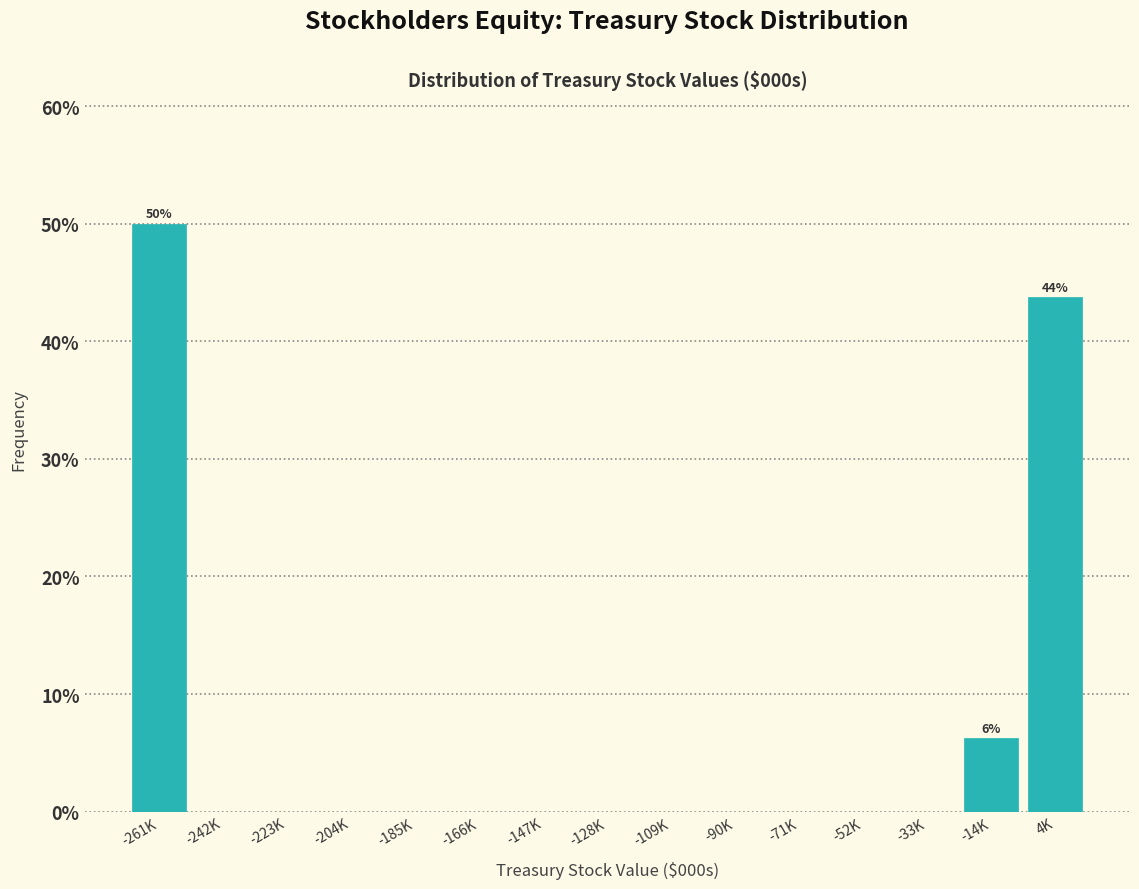

What is the sum of all values?

100.0